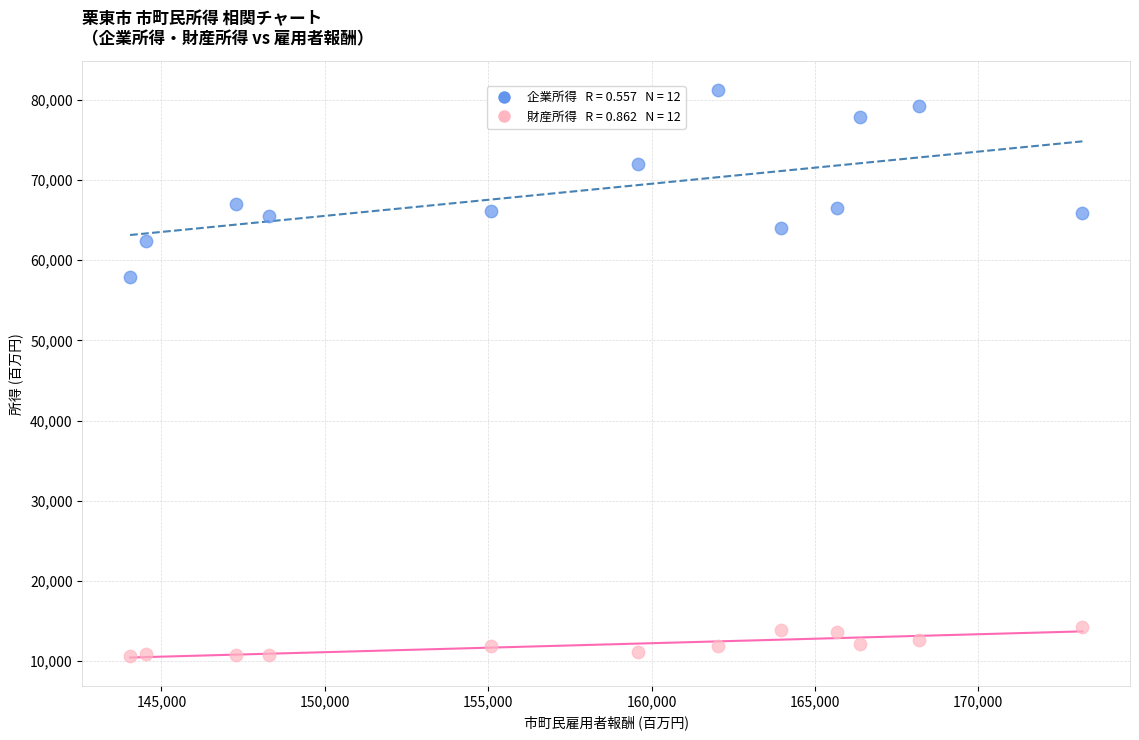

Across all data points, what is the range of Y values (max minus min)?

70609